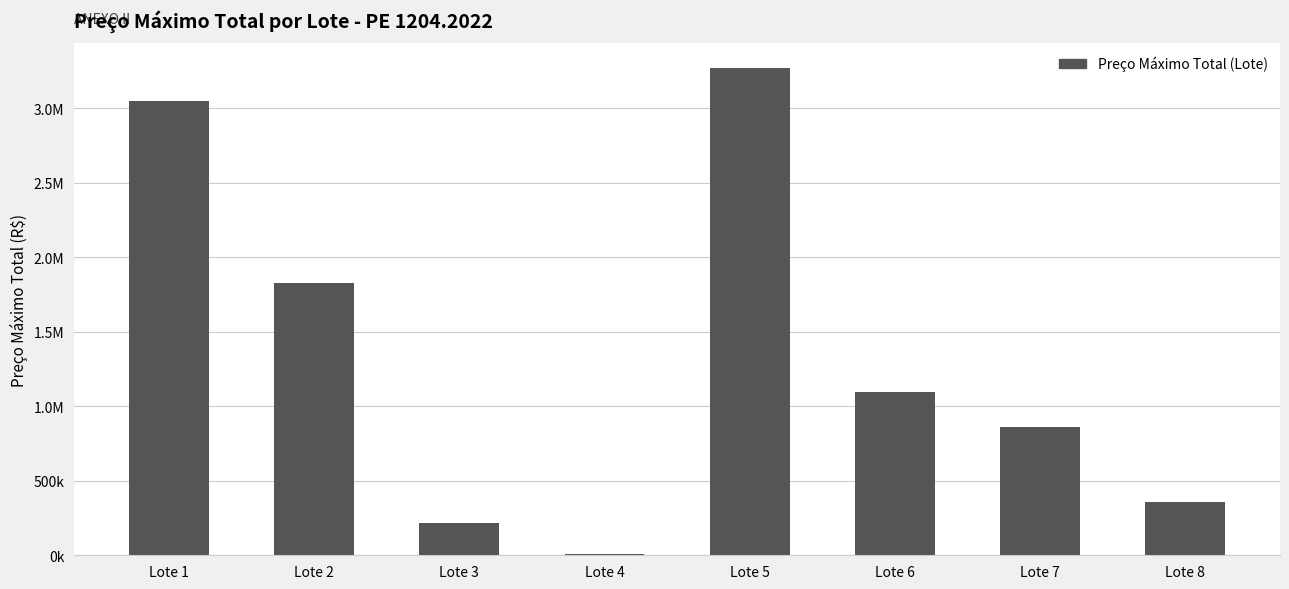

Are the bars horizontal?

No